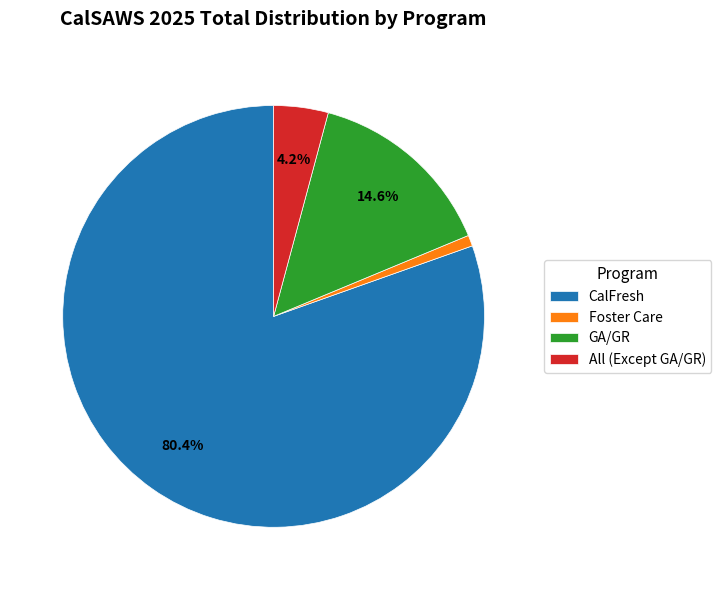

Rank the categories by value from highest to lowest.

CalFresh, GA/GR, All (Except GA/GR), Foster Care